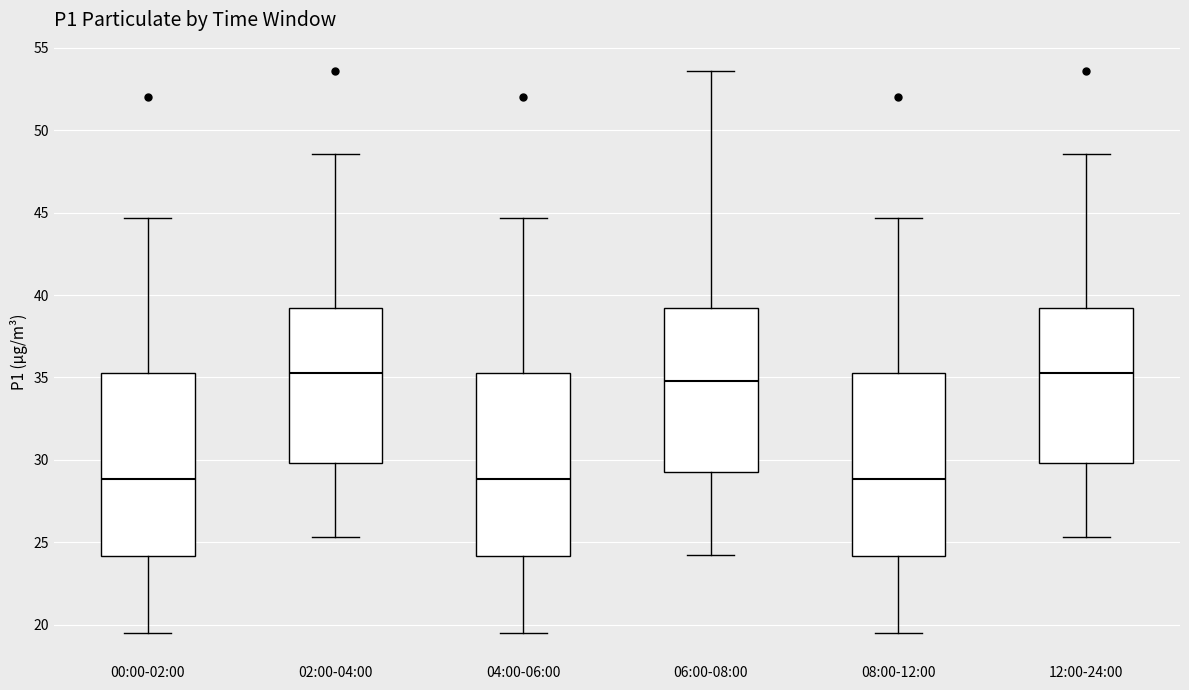

Reading left to right, read every box against the y-axis: the position of its median line, the range the box covers, and the ends of its whiskers. The values are not printed on the chart, so give them approximately, as read against the axis.

00:00-02:00: median 29.0, box 24.0 to 35.5, whiskers 19.5 to 44.5
02:00-04:00: median 35.5, box 30.0 to 39.0, whiskers 25.5 to 48.5
04:00-06:00: median 29.0, box 24.0 to 35.5, whiskers 19.5 to 44.5
06:00-08:00: median 35.0, box 29.5 to 39.0, whiskers 24.0 to 53.5
08:00-12:00: median 29.0, box 24.0 to 35.5, whiskers 19.5 to 44.5
12:00-24:00: median 35.5, box 30.0 to 39.0, whiskers 25.5 to 48.5